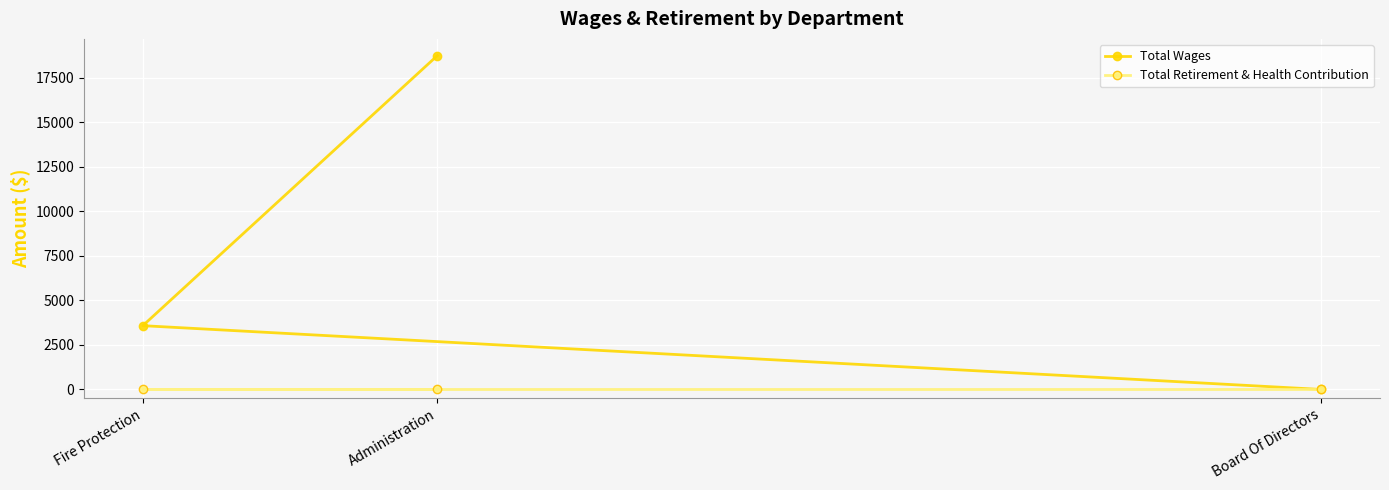

Which has a higher value, Administration or Fire Protection?

Administration